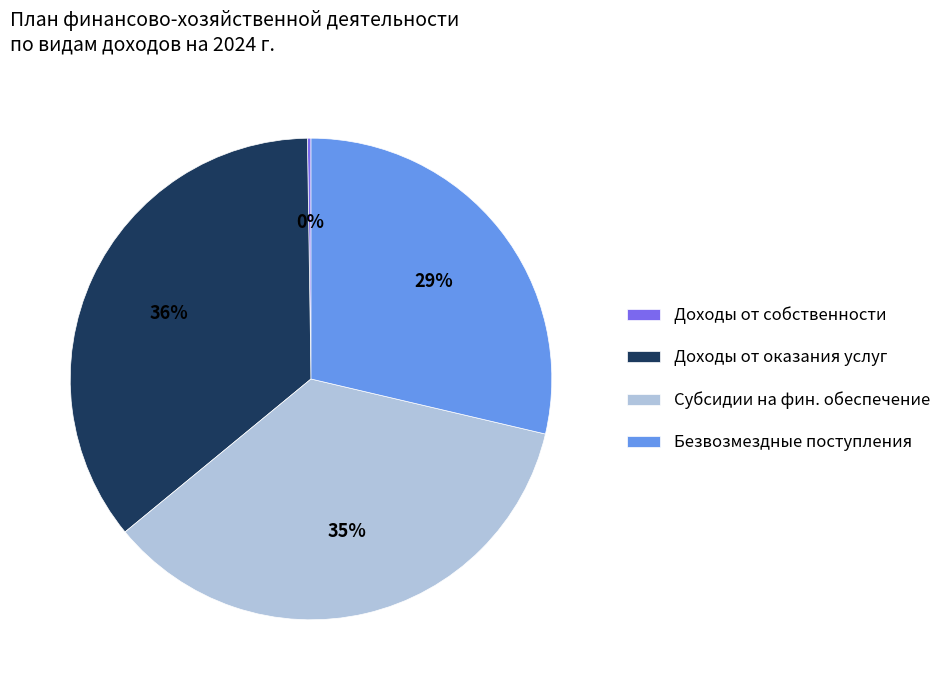

Is it true that Субсидии на фин. обеспечение is 35% of the pie?

True